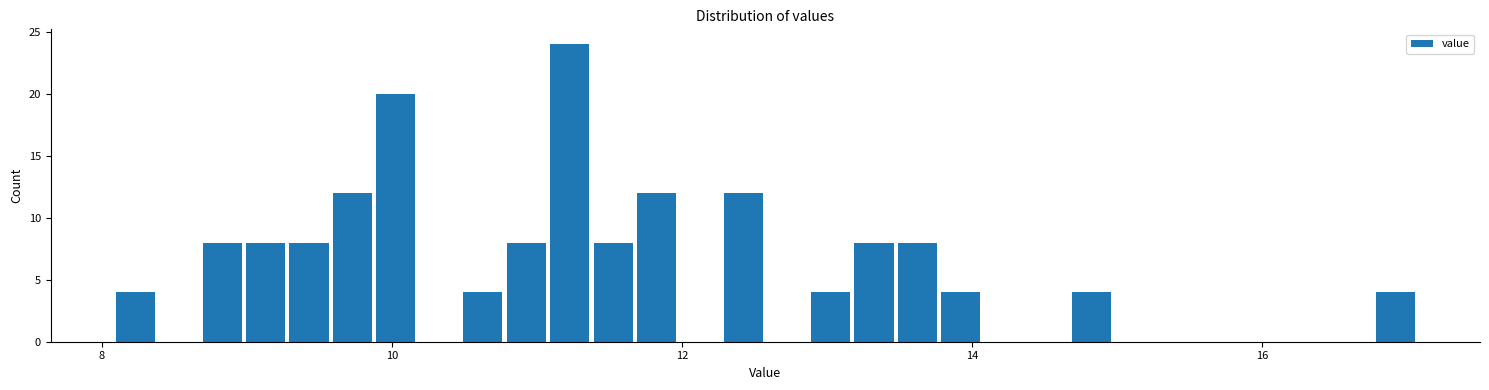

Around what value on the x-axis is the tallest bar? Give the approximate position of its centre, as read against the axis.

11.2